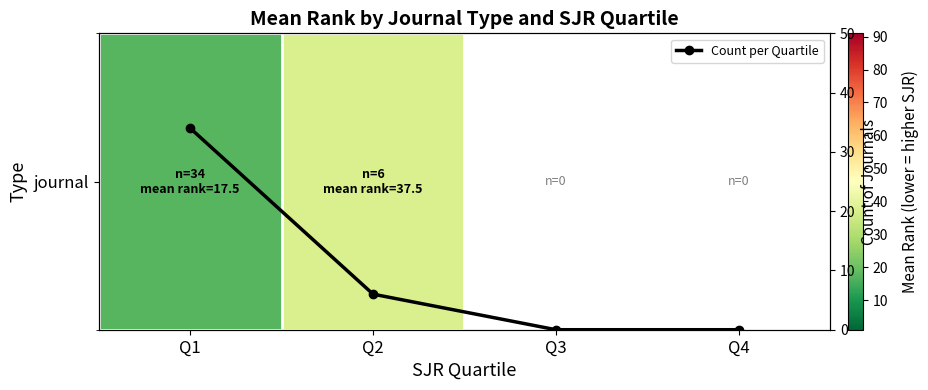

What is the highest value of the Count per Quartile series?

34.0